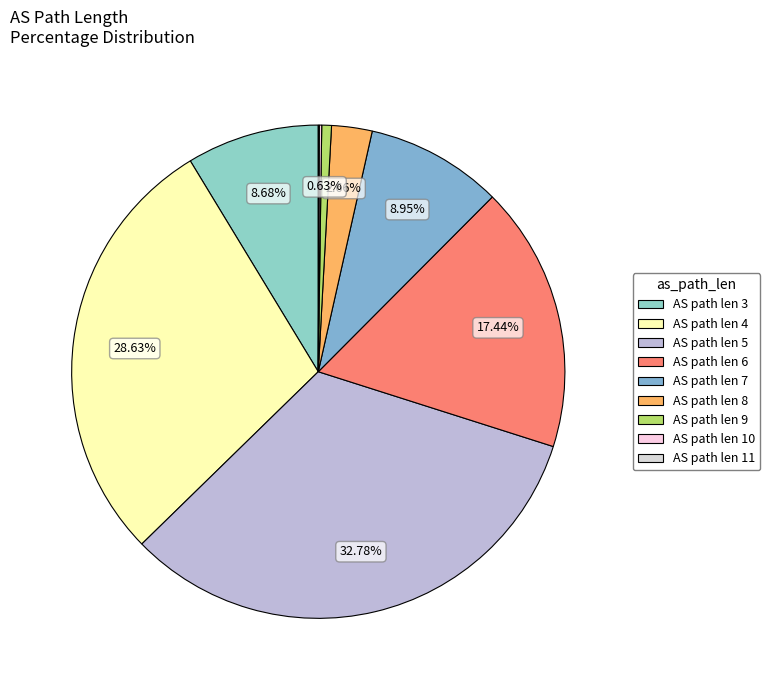

How many segments does this pie chart have?

9